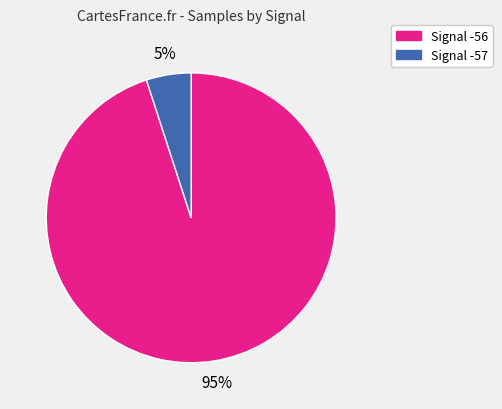

Is there a majority slice in this chart?

Yes